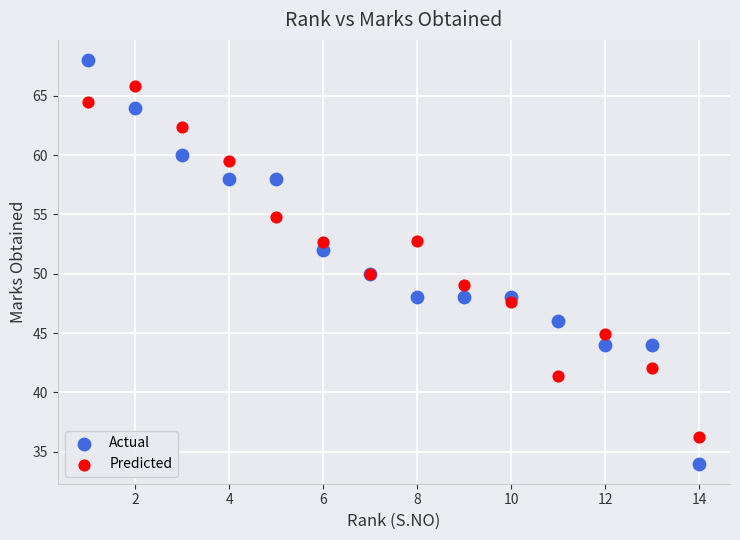

Which series reaches the maximum Y coordinate?

Actual